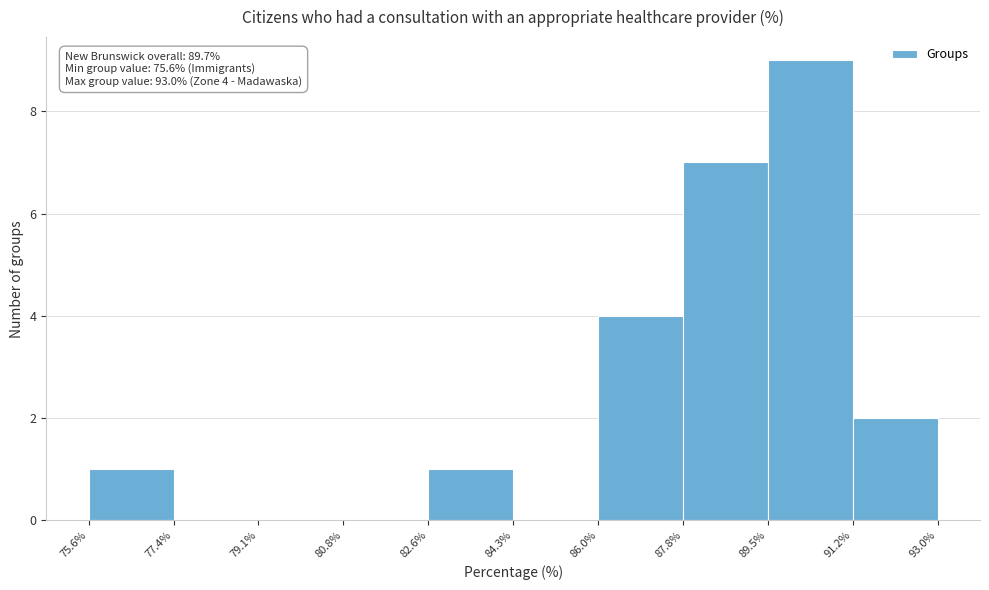

Over which range of the x-axis is the bar tallest?

89.5% to 91.2%